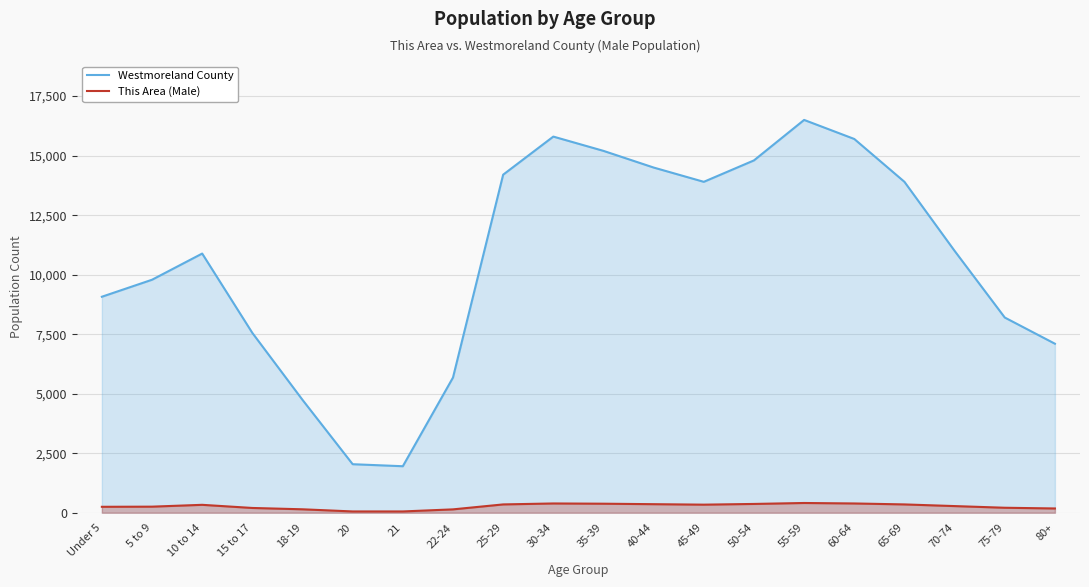

Which series has the widest spread of values?

Westmoreland County